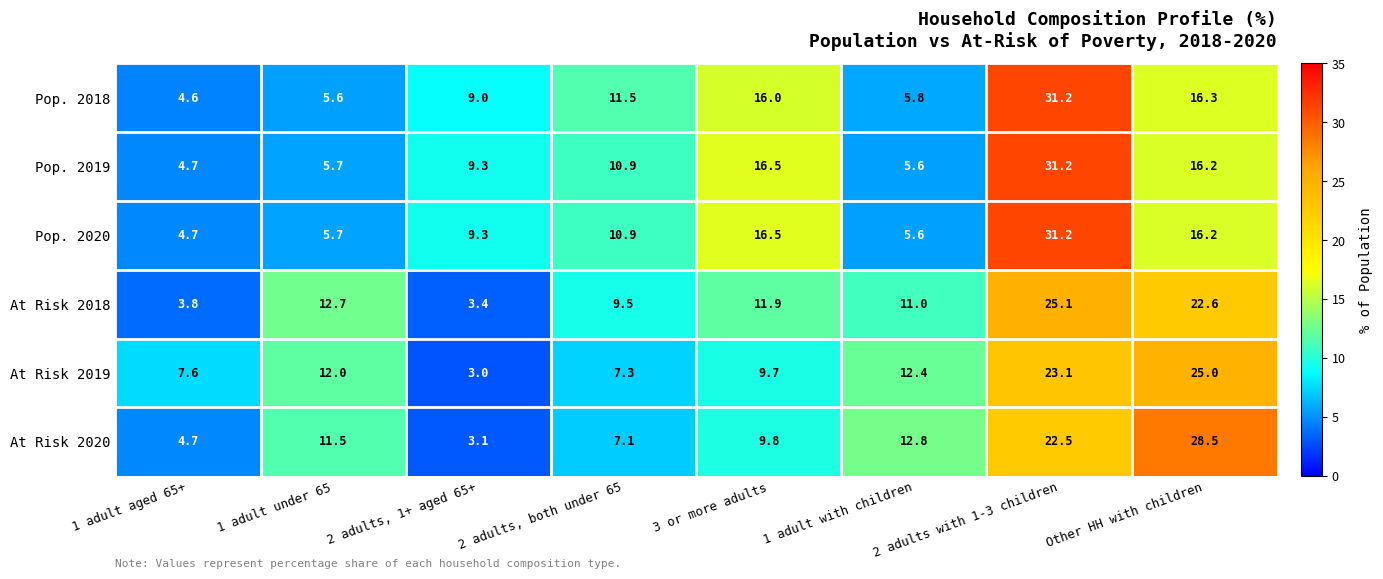

Rank the categories by At Risk 2018 value from lowest to highest.

2 adults, 1+ aged 65+, 1 adult aged 65+, 2 adults, both under 65, 1 adult with children, 3 or more adults, 1 adult under 65, Other HH with children, 2 adults with 1-3 children